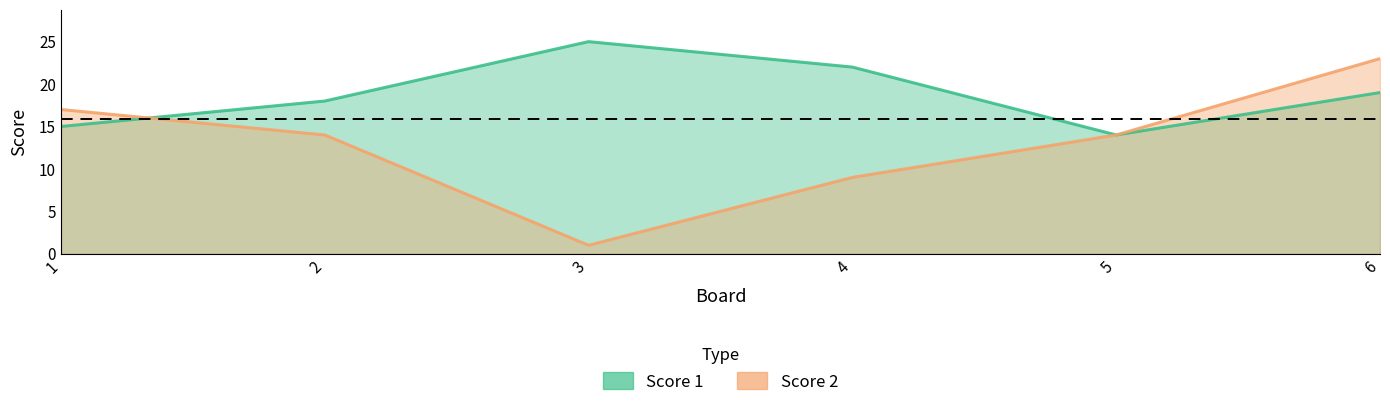

At how many categories does at least one series exceed 15?

5